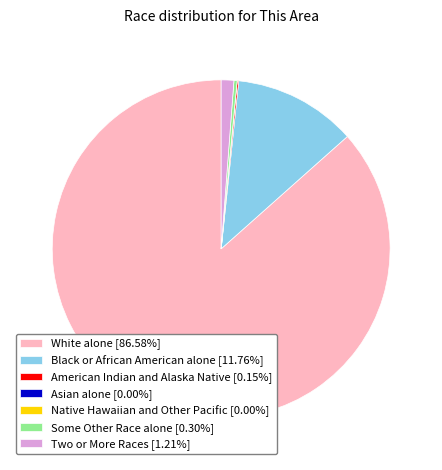

Is the sum of Black or African American alone [11.76%] and White alone [86.58%] greater than half?

Yes